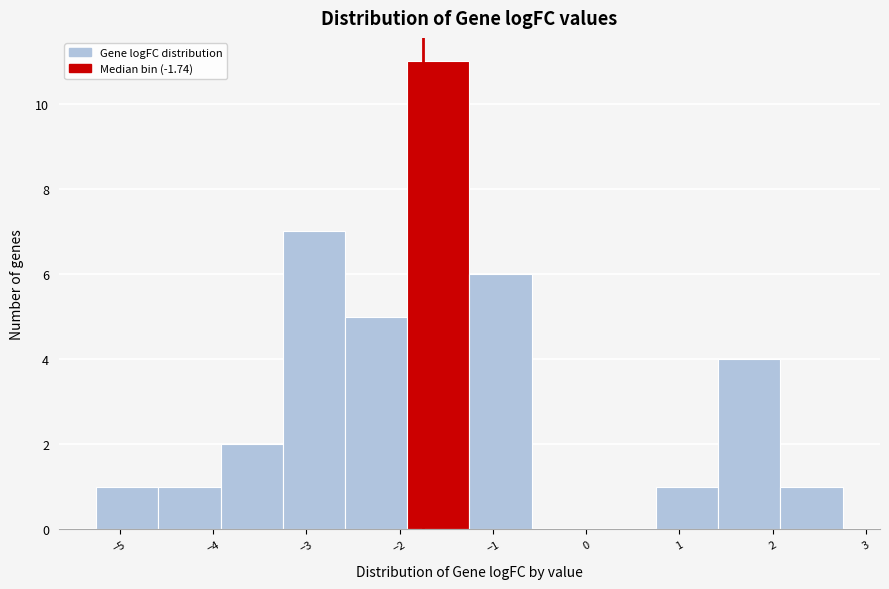

Reading left to right, list every bar in this chart as the range it spans on the x-axis followed by its height. Neither the bar edges nor the heights are printed on the chart, so give them approximately, as read against the axes.

-5.3 to -4.6: 1
-4.6 to -3.9: 1
-3.9 to -3.3: 2
-3.3 to -2.6: 7
-2.6 to -1.9: 5
-1.9 to -1.3: 11
-1.3 to -0.6: 6
-0.6 to 0.1: 0
0.1 to 0.7: 0
0.7 to 1.4: 1
1.4 to 2.1: 4
2.1 to 2.7: 1